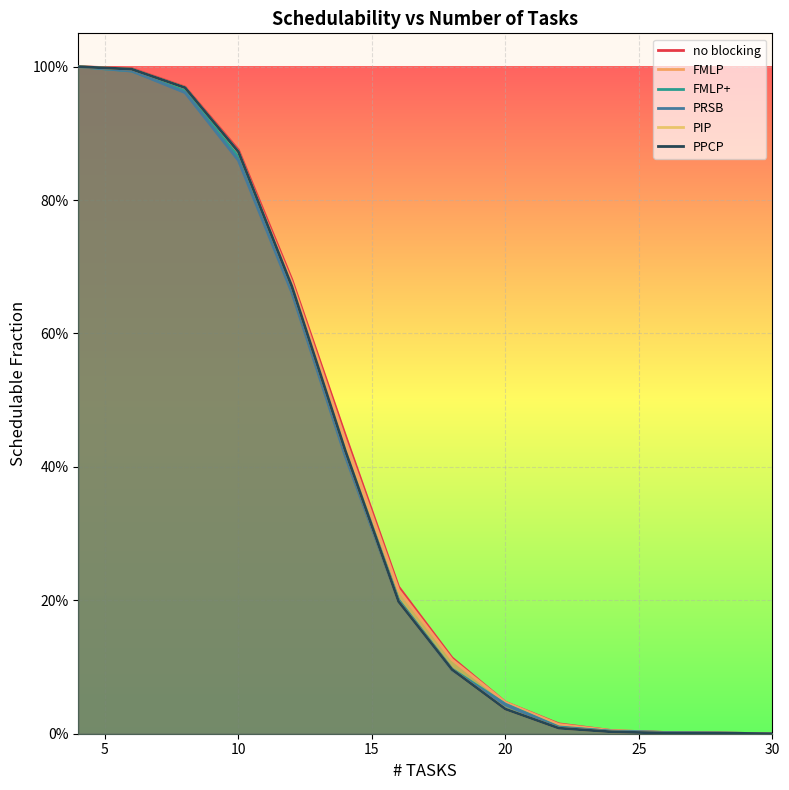

Is the value of PRSB at 20 greater than the value of FMLP+ at 0?

No